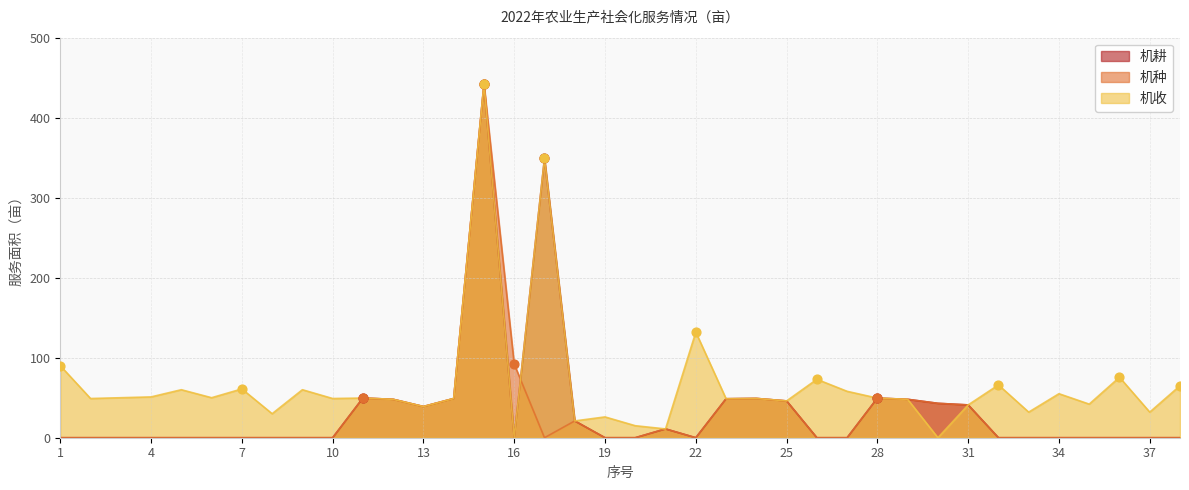

Which series contains the highest Y value?

机耕